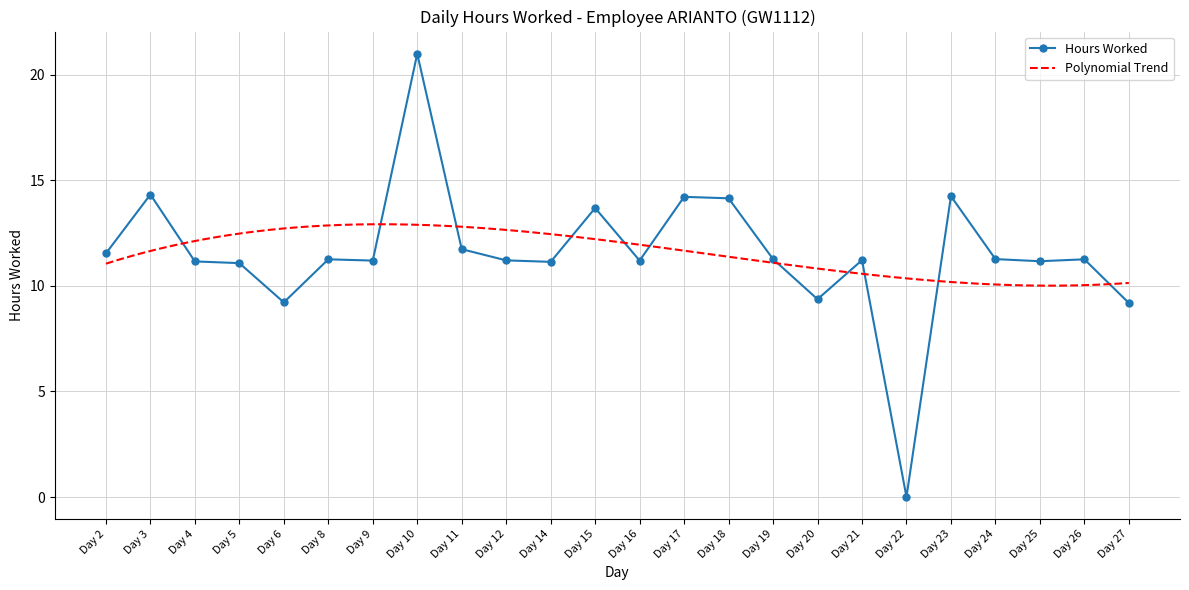

What is the value of the 22nd point from the left?

11.2